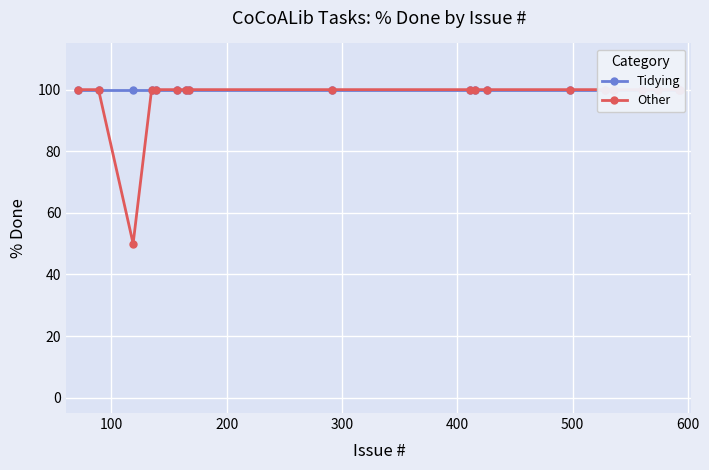

What is the sum of all Other values?

1950